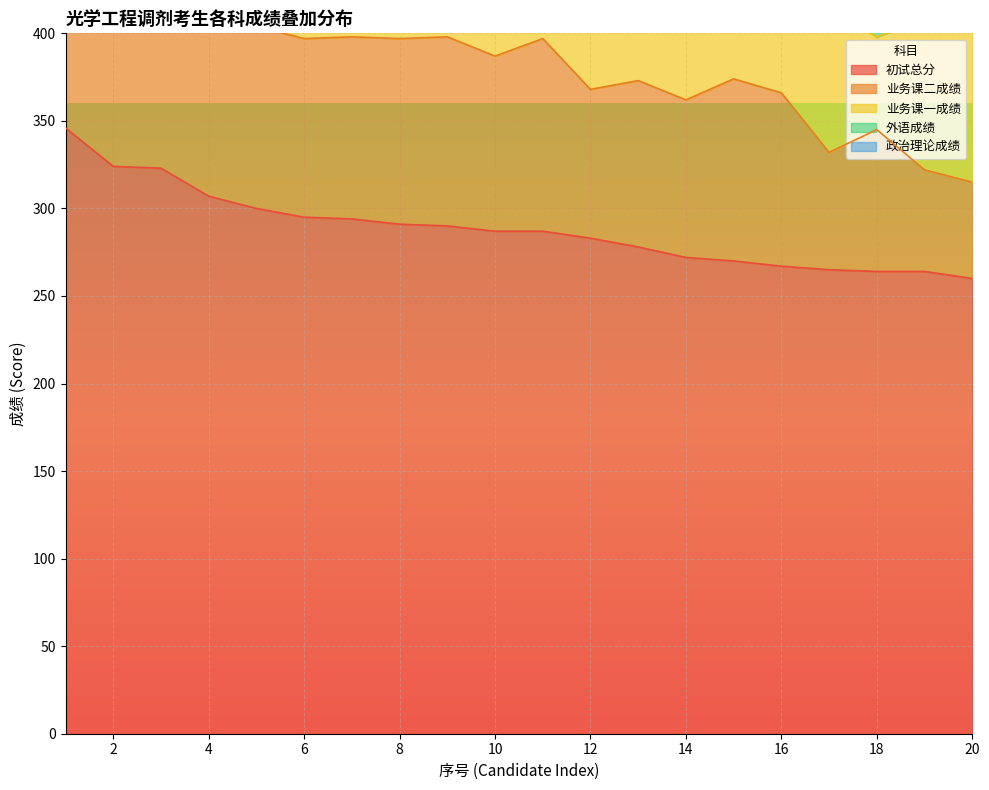

Is it true that 初试总分 equals 287 at 10?

True